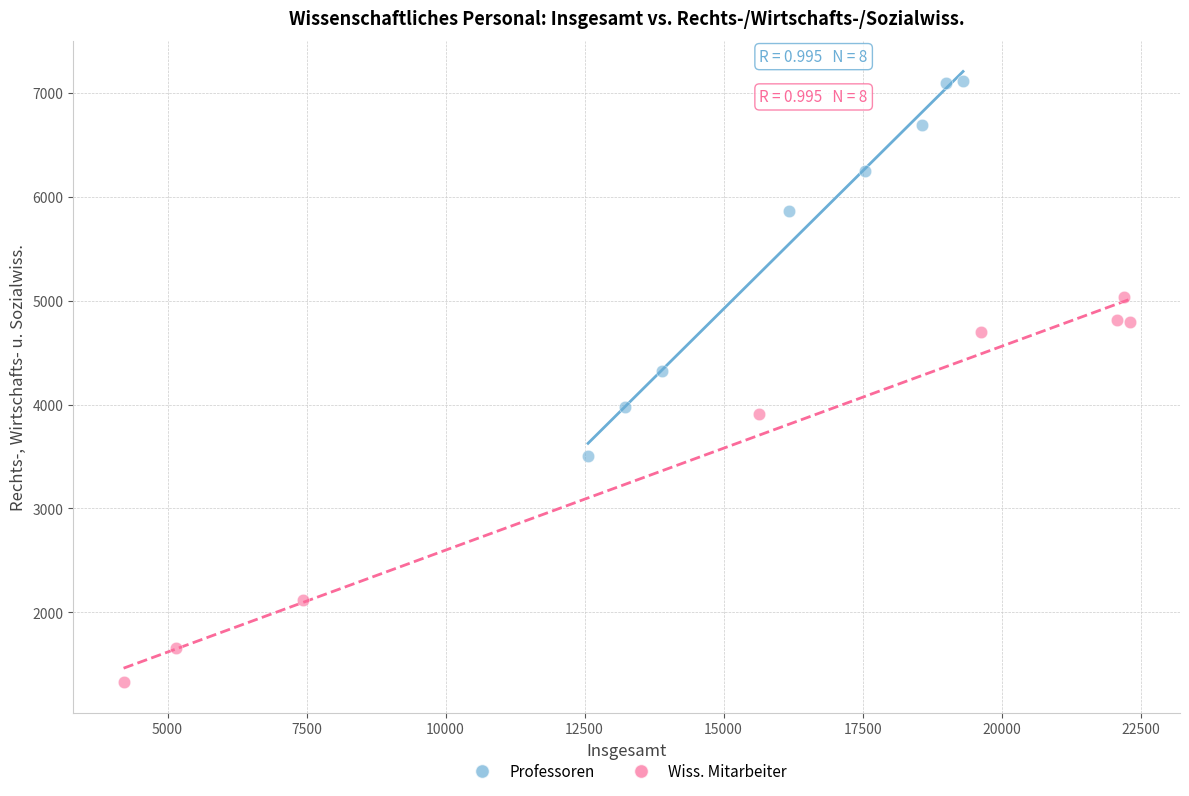

Which series contains the highest Y value?

Professoren